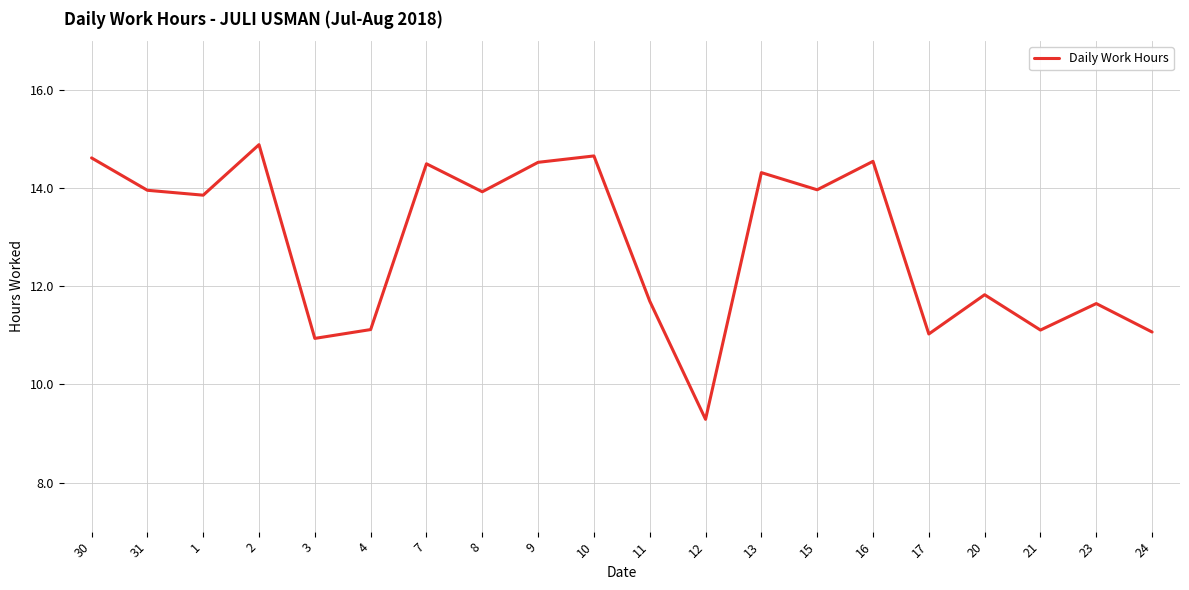

Where does the data first go above 13?

30